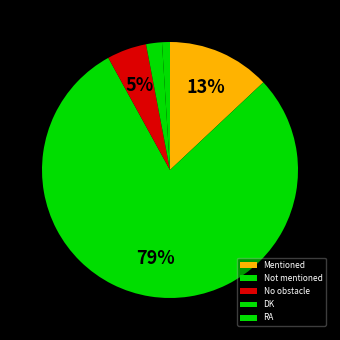

How many slices are in this pie chart?

5